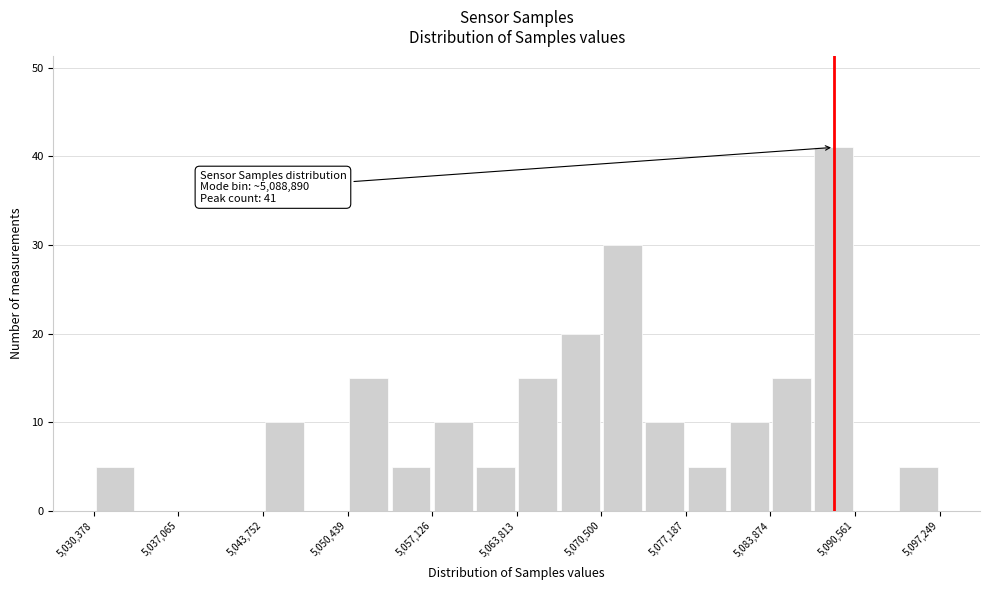

Around what value on the x-axis is the tallest bar? Give the approximate position of its centre, as read against the axis.

5089000